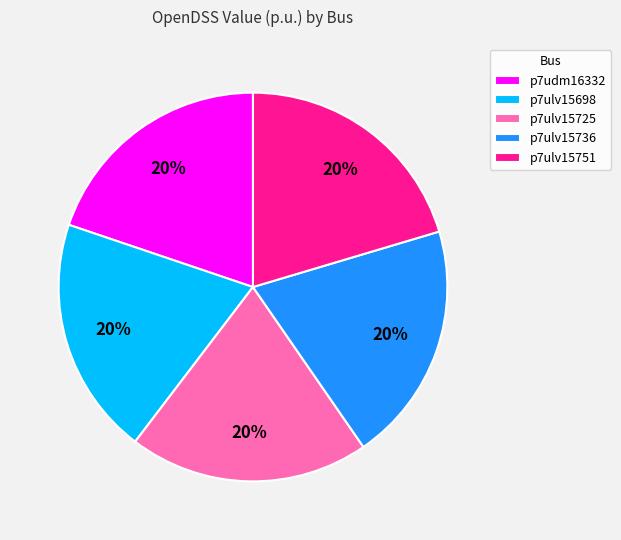

What percentage is the p7ulv15725 slice, to the nearest percent?

20%